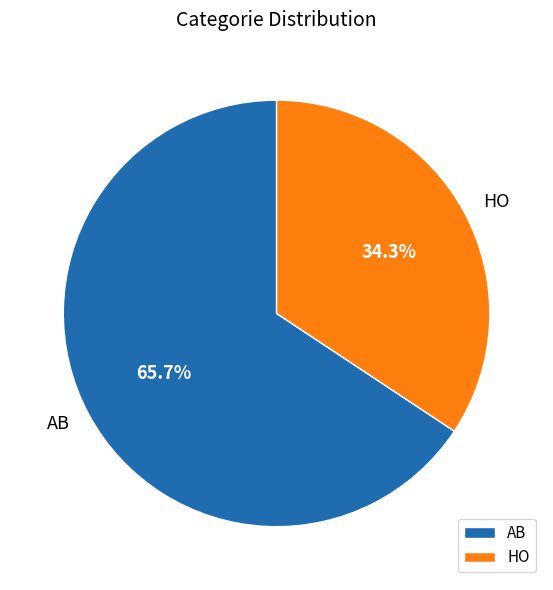

Which slice is the largest?

AB